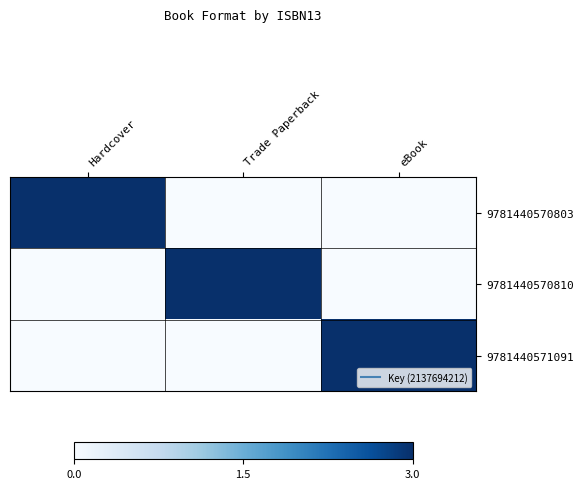

At which category is the sum across all series the highest?

Hardcover